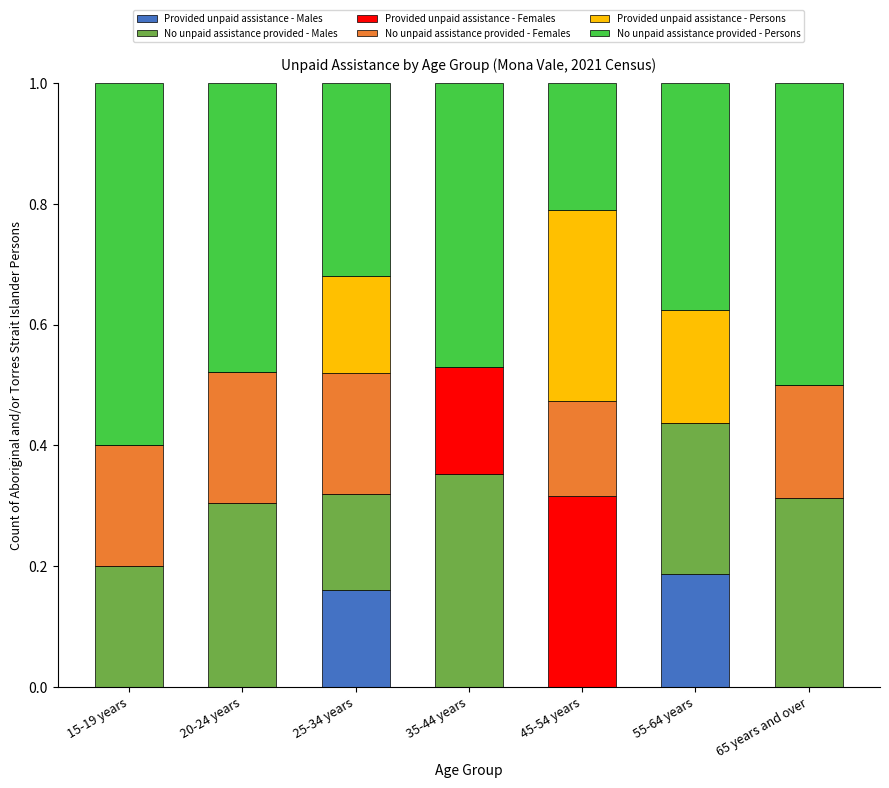

Which category has the highest value in the Provided unpaid assistance - Males series?

55-64 years